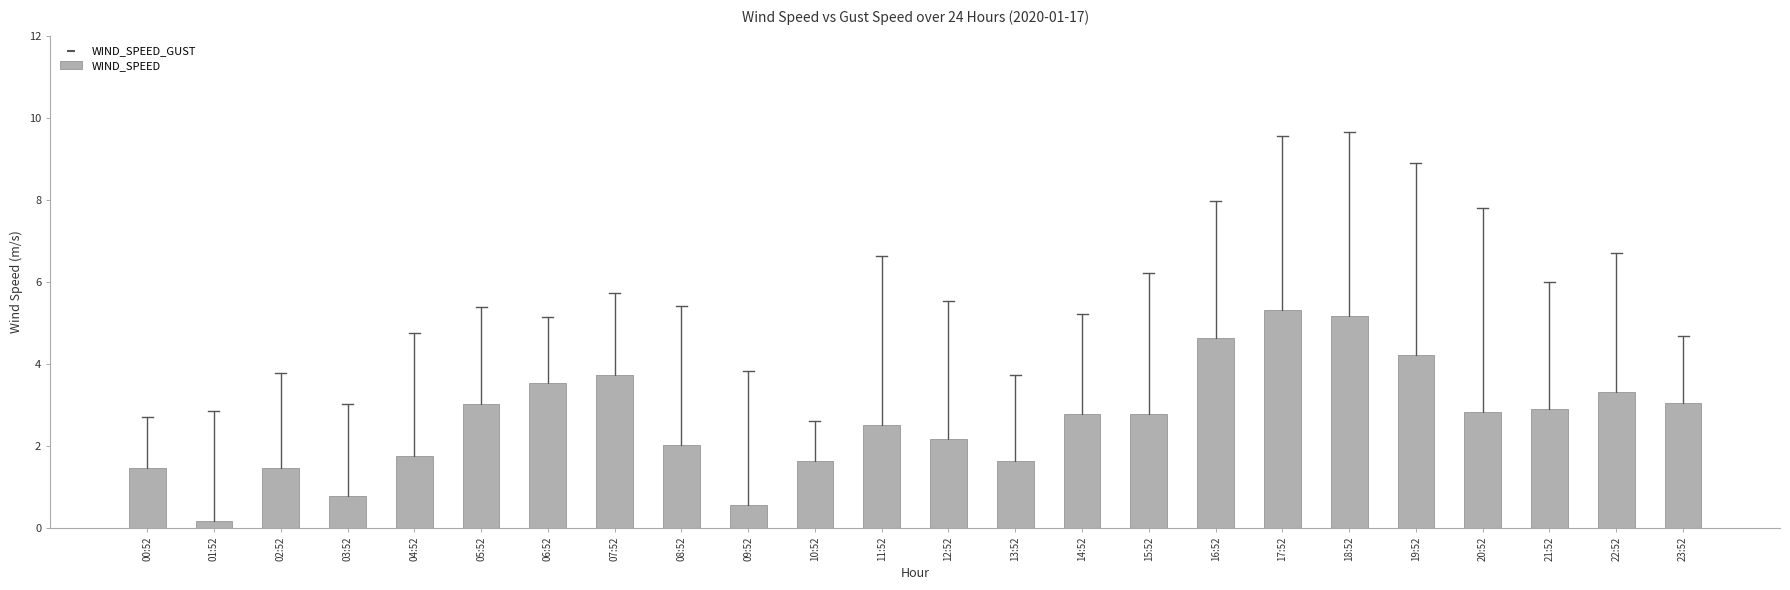

What is the change in value from 07:52 to 20:52?

-0.9